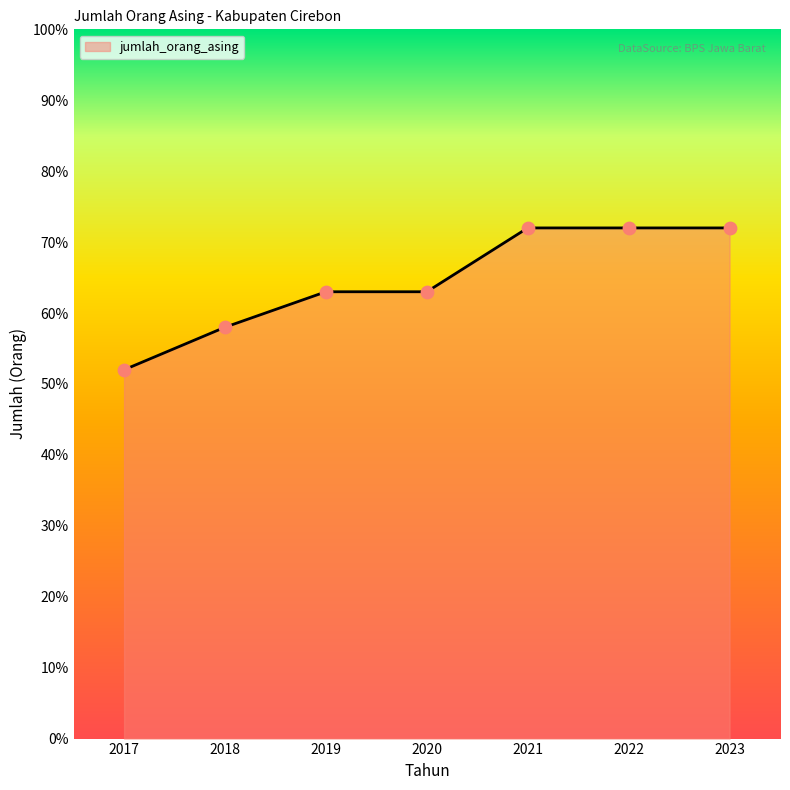

Which has a higher value, 2018 or 2020?

2020